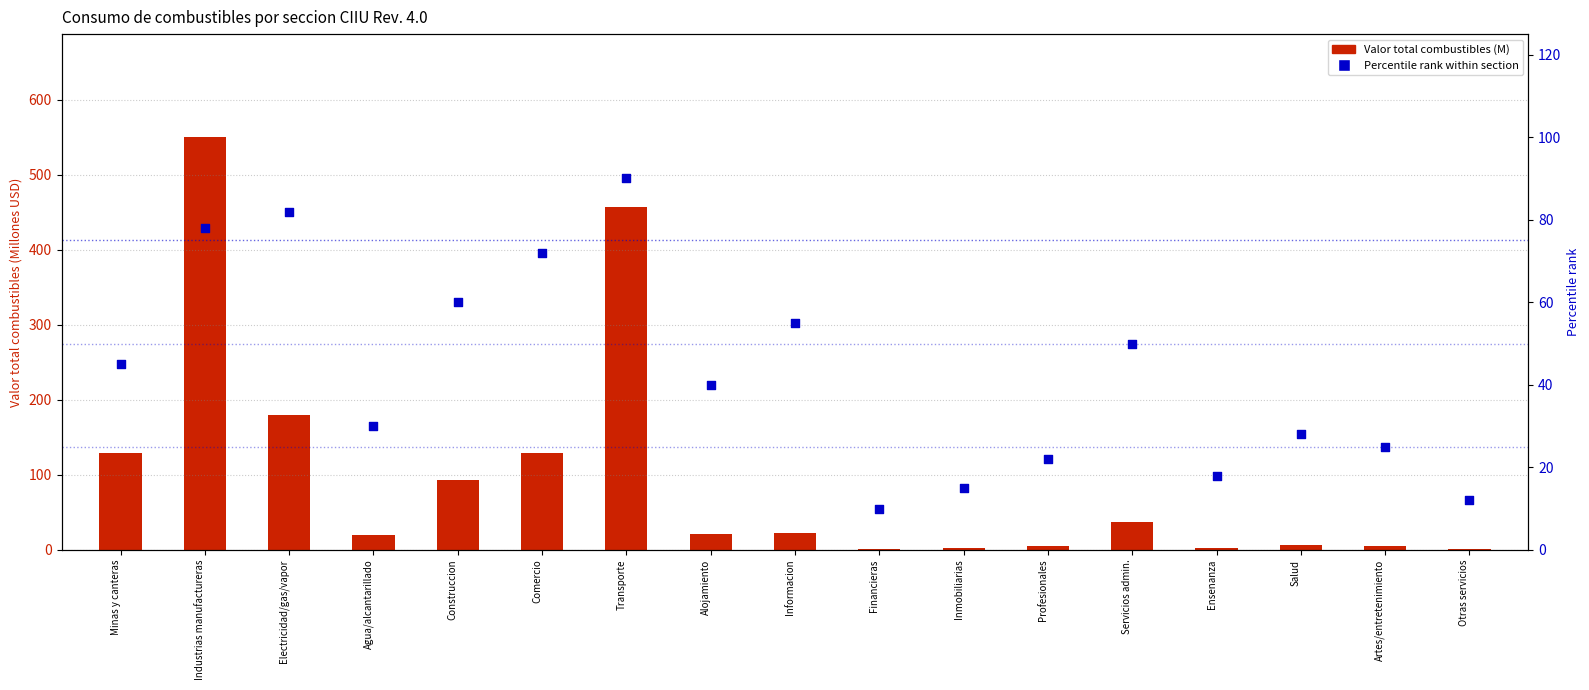

Is the value of Valor total combustibles (M) at Financieras greater than the value of Percentile rank within section at Minas y canteras?

No